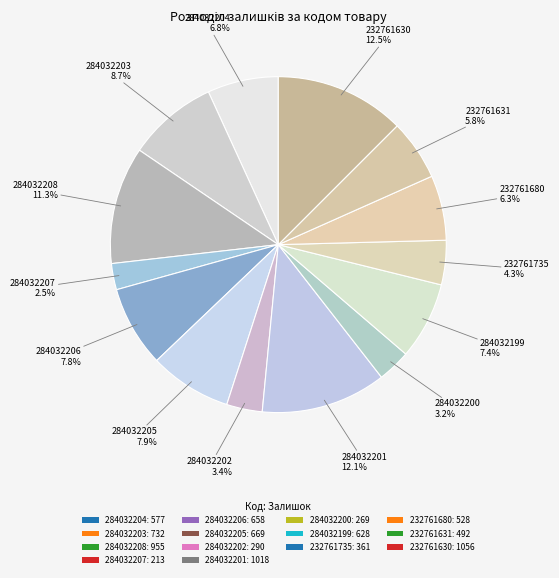

Is it true that 232761631 is 6% of the pie?

True